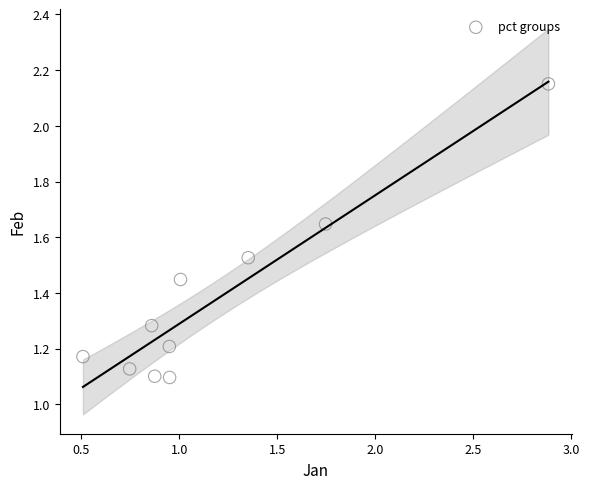

What is the range of X values (max minus min)?

2.4